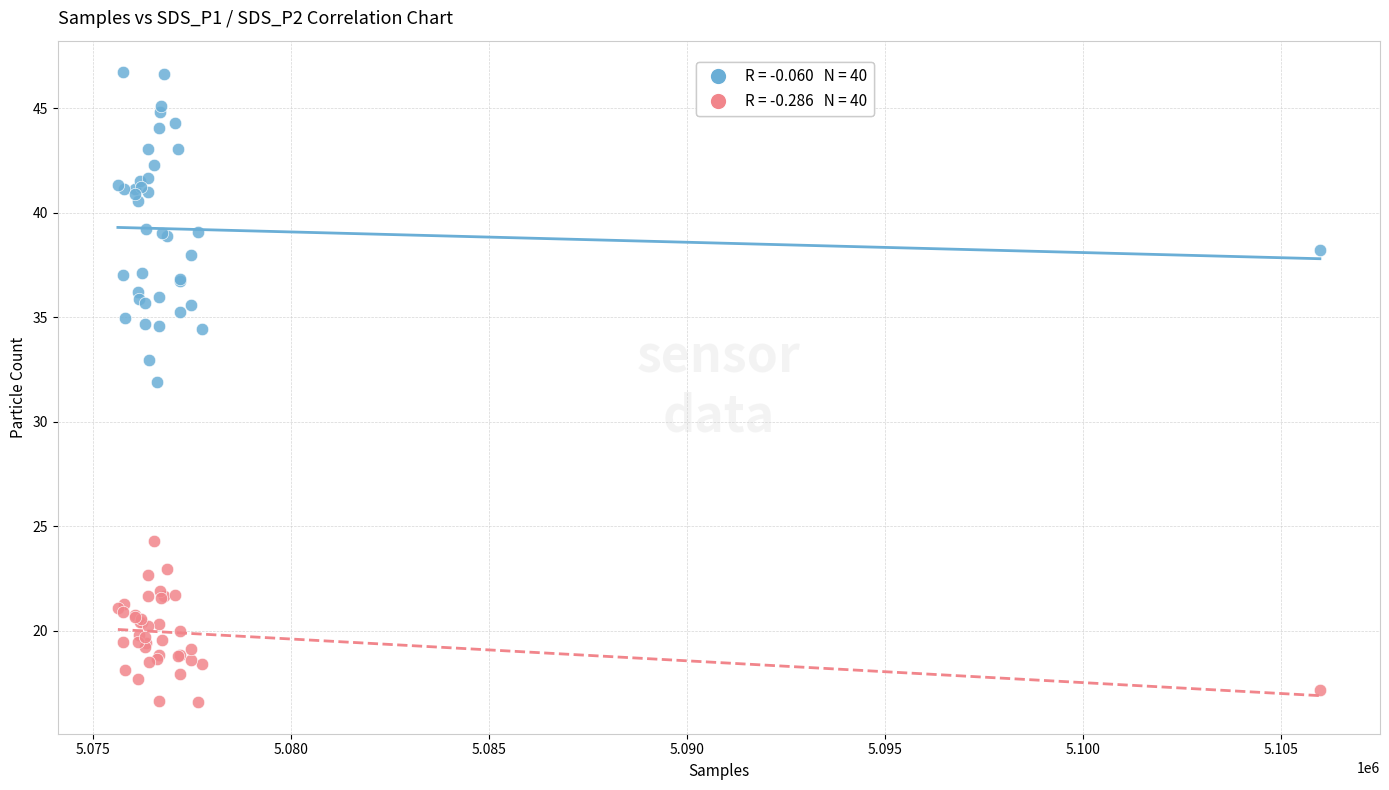

Across all series, what Y value is closest to 31?

31.9